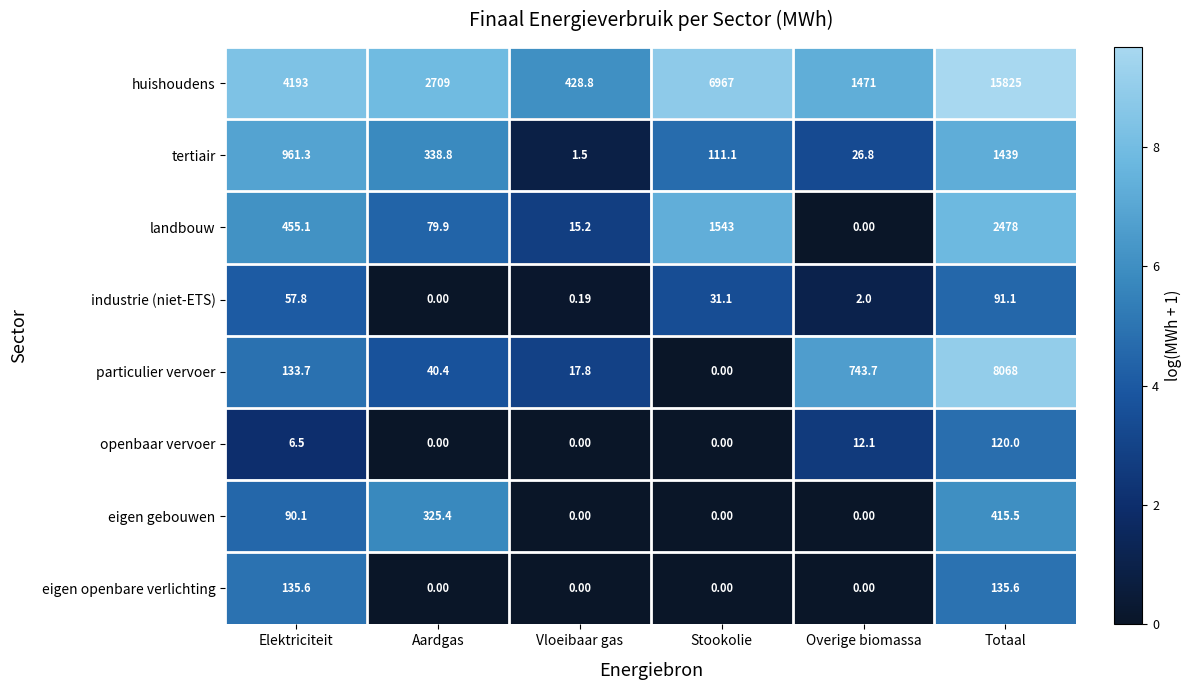

How many data points in industrie (niet-ETS) are less than 31?

3